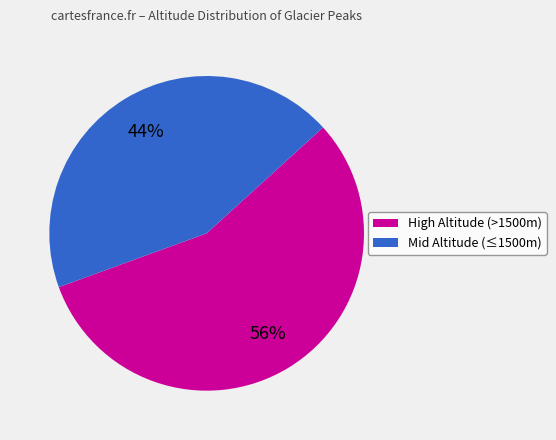

Is there any slice that represents more than half of the pie?

Yes